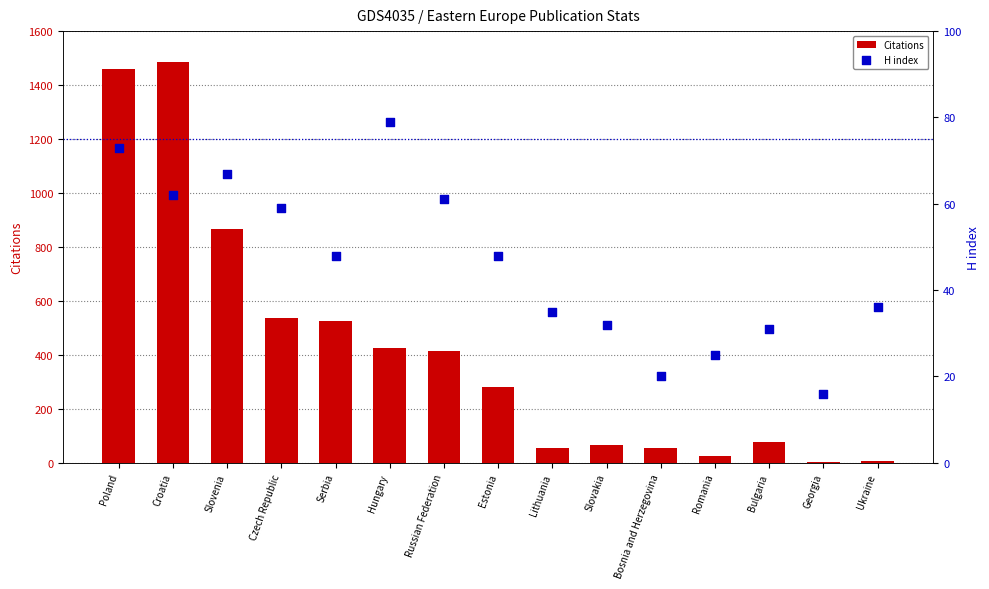

Which series contains the lowest Y value?

Citations